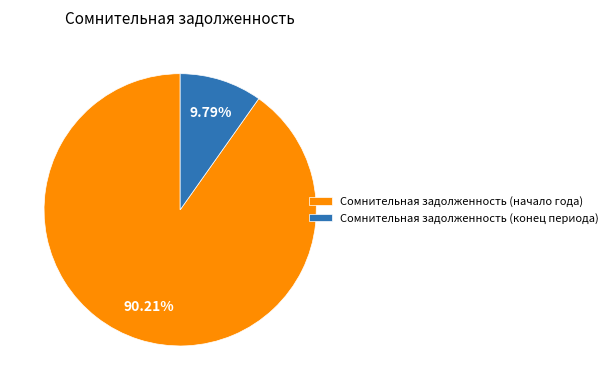

What is the ratio of the value at Сомнительная задолженность (начало года) to the value at Сомнительная задолженность (конец периода)?

9.2